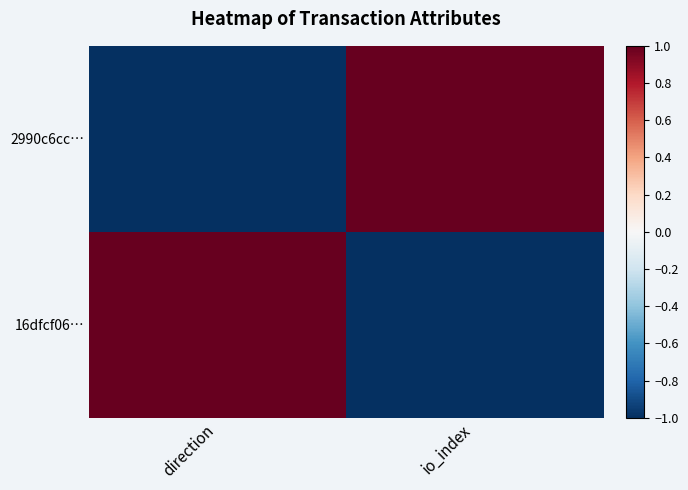

Reading left to right, transcribe all the data shown in this chart.

2990c6cc…: direction=-1	io_index=1
16dfcf06…: direction=1	io_index=-1